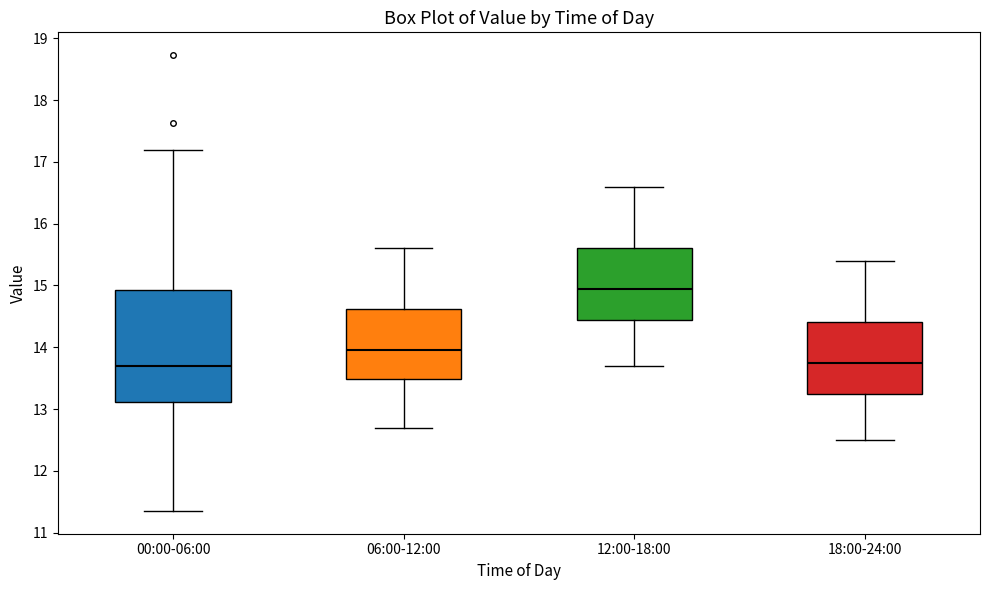

Reading left to right, transcribe this box plot: for each box, give where its median line is, the range the box spans, and where its two whiskers end, as read against the y-axis. The values are not printed on the chart, so give them approximately, as read against the axis.

00:00-06:00: median 13.7, box 13.1 to 14.9, whiskers 11.4 to 17.2
06:00-12:00: median 14.0, box 13.5 to 14.6, whiskers 12.7 to 15.6
12:00-18:00: median 15.0, box 14.4 to 15.6, whiskers 13.7 to 16.6
18:00-24:00: median 13.8, box 13.2 to 14.4, whiskers 12.5 to 15.4